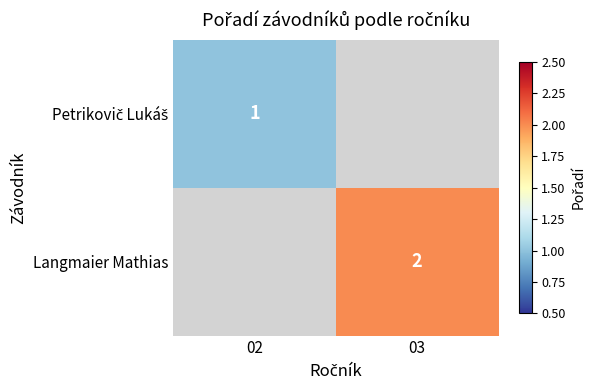

Is it true that Langmaier Mathias equals 3.4 at 03?

False